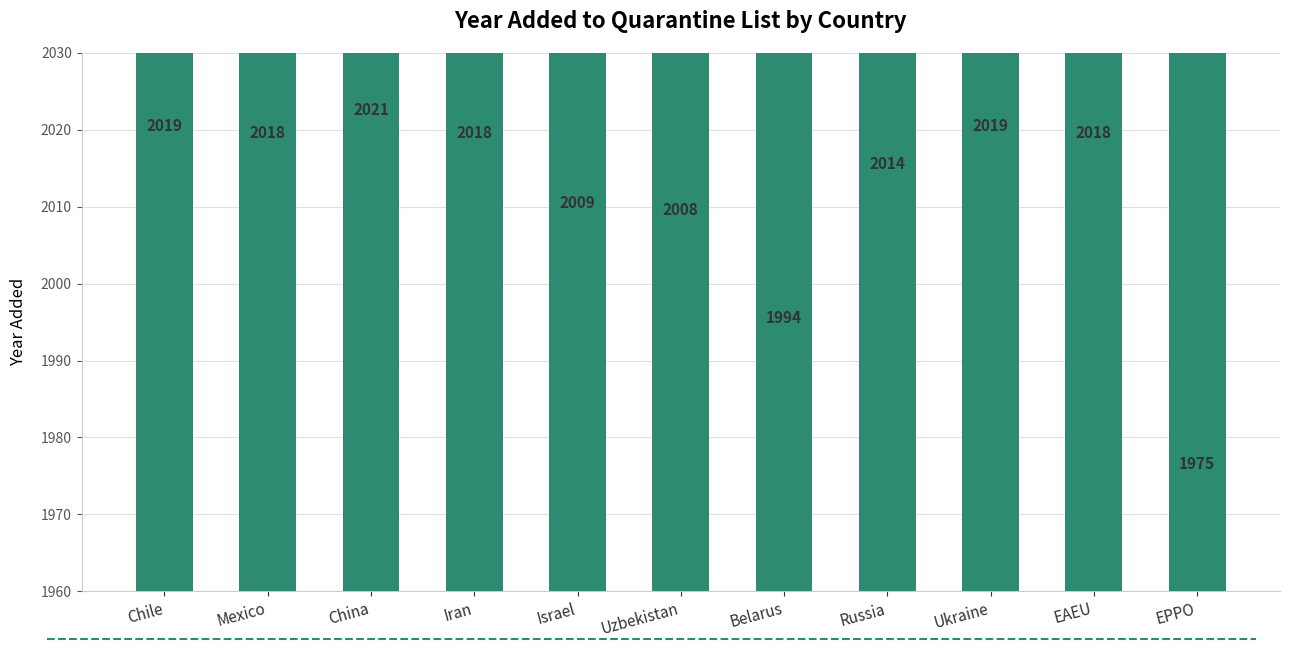

Where is the data nearest to the value 1998?

Belarus